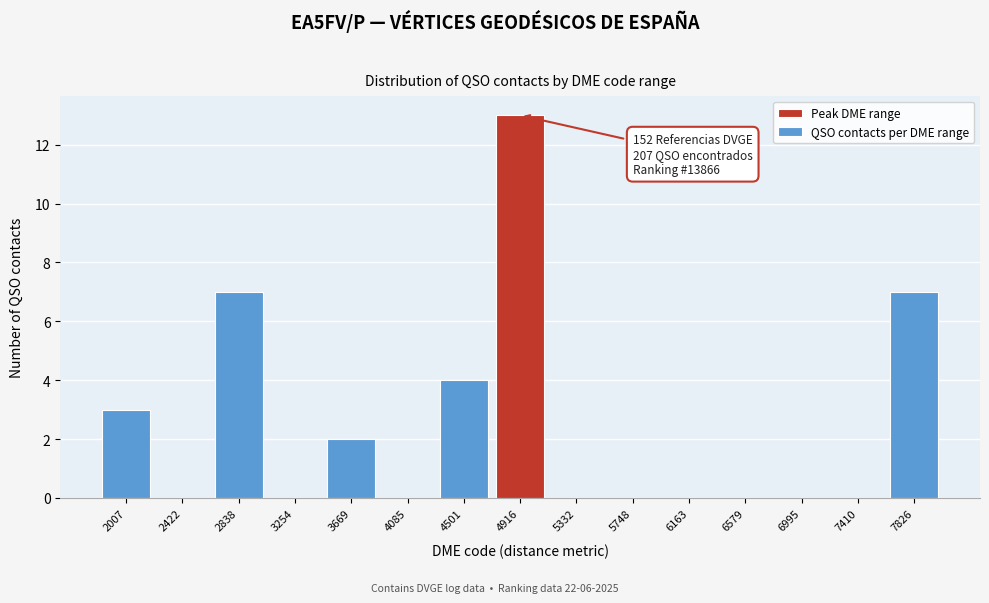

Reading right to left, list all the values displayed in this chart.

7826=7	7410=0	6995=0	6579=0	6163=0	5748=0	5332=0	4916=13	4501=4	4085=0	3669=2	3254=0	2838=7	2422=0	2007=3